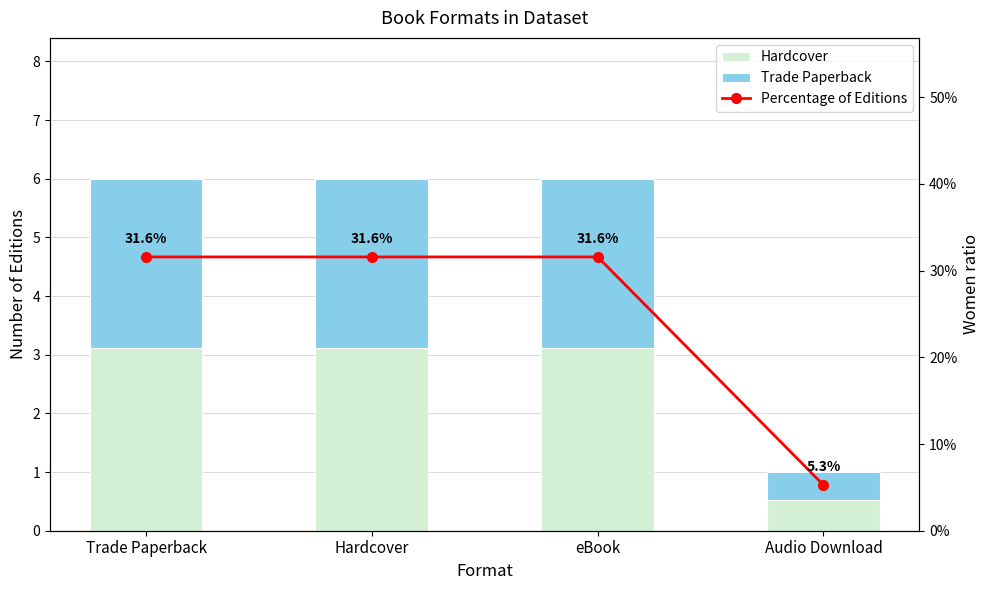

Rank the categories by Hardcover value from lowest to highest.

Audio Download, Trade Paperback, Hardcover, eBook